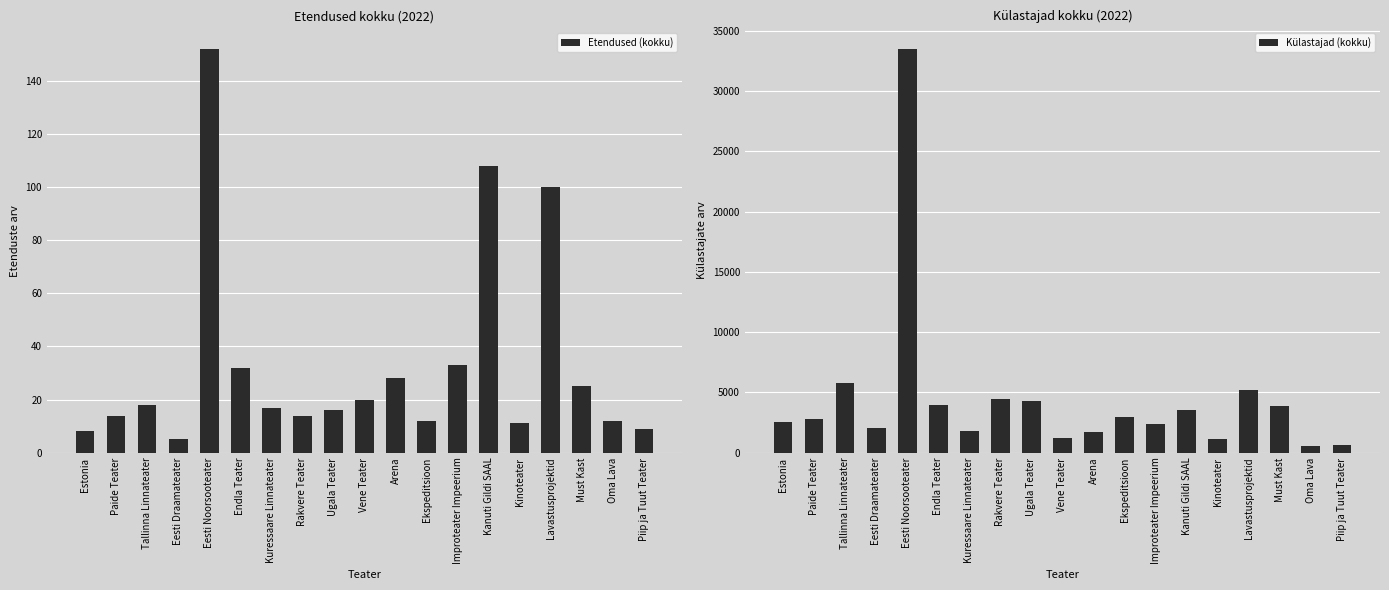

What is the value of the Etendused (kokku) bar at the 13th from the left?

33